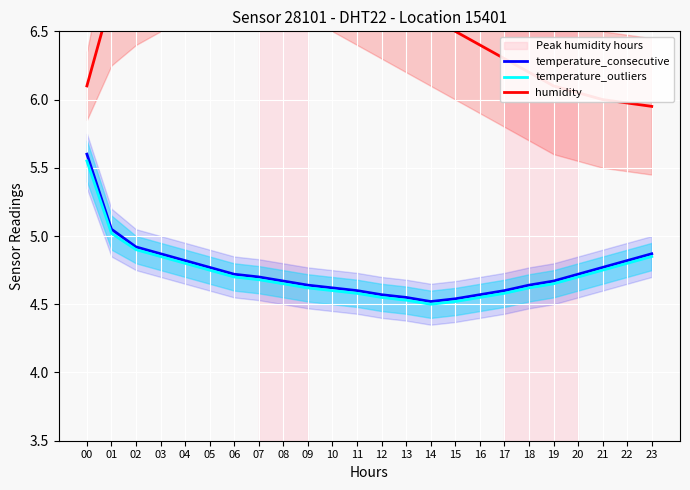

True or false: humidity and temperature_consecutive intersect in this chart.

False